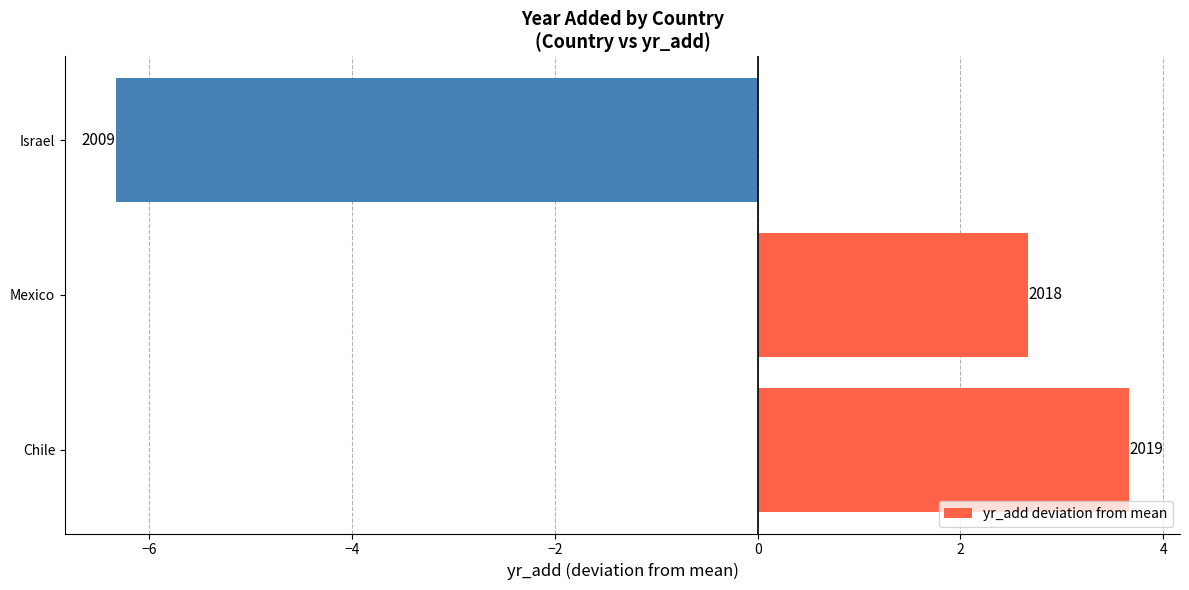

How many bars are there in total?

3